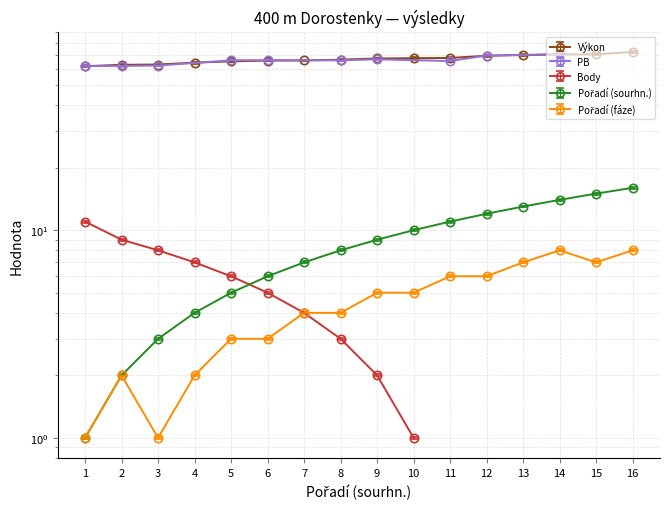

True or false: Výkon and Pořadí (fáze) cross at least once.

False